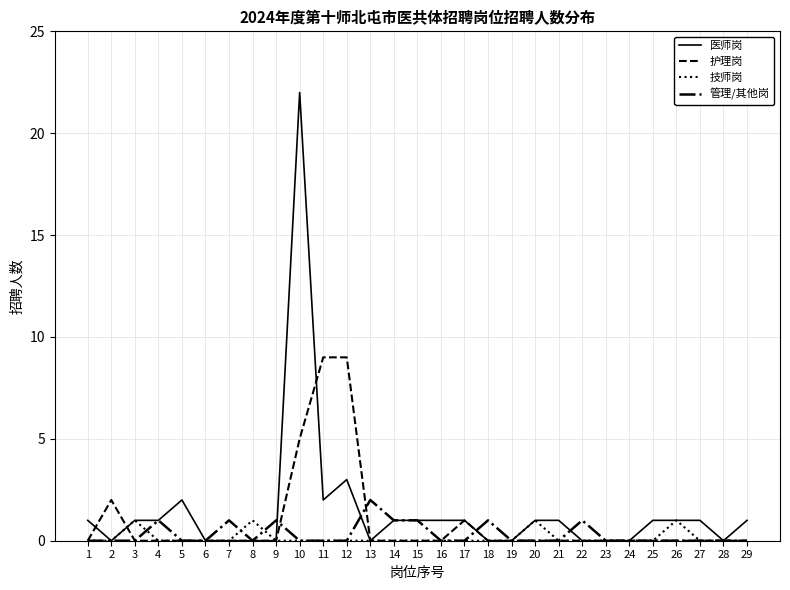

What is the difference between the second highest and minimum values in the 护理岗 series?

9